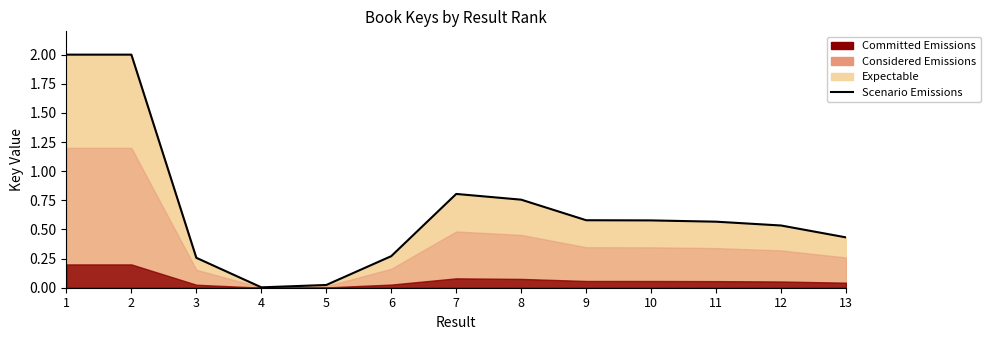

Is it true that the value at 4 is 0.0?

False